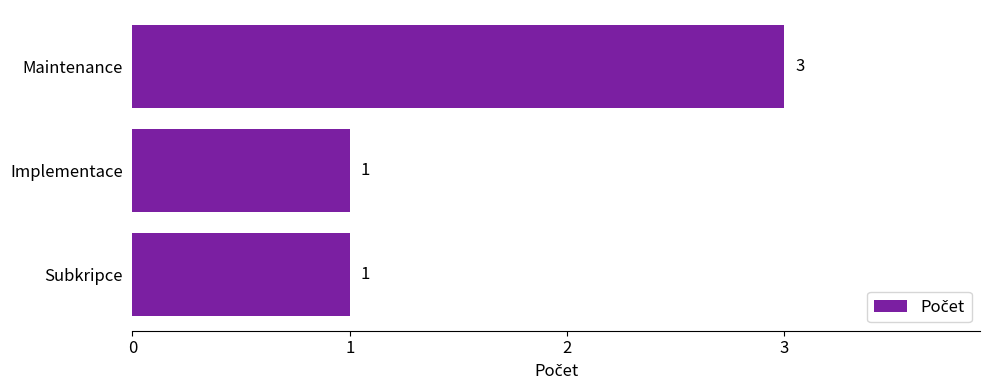

What is the maximum value shown in the chart?

3